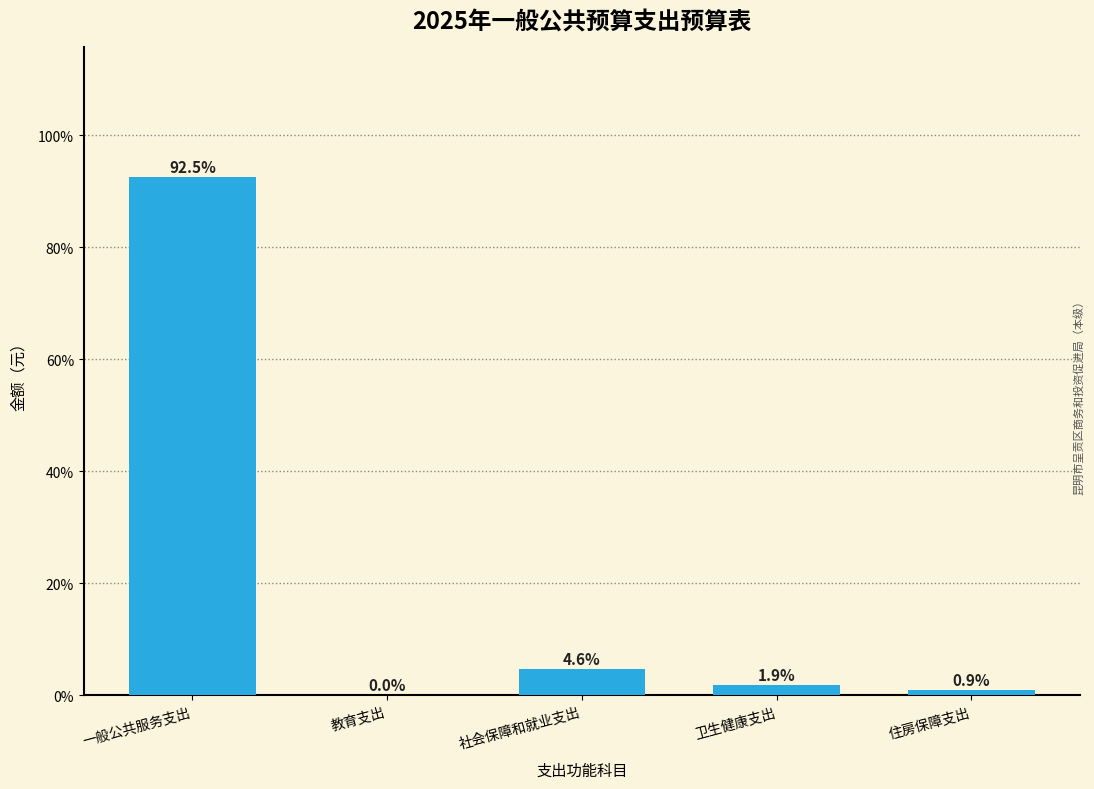

What is the greatest value displayed?

92.5